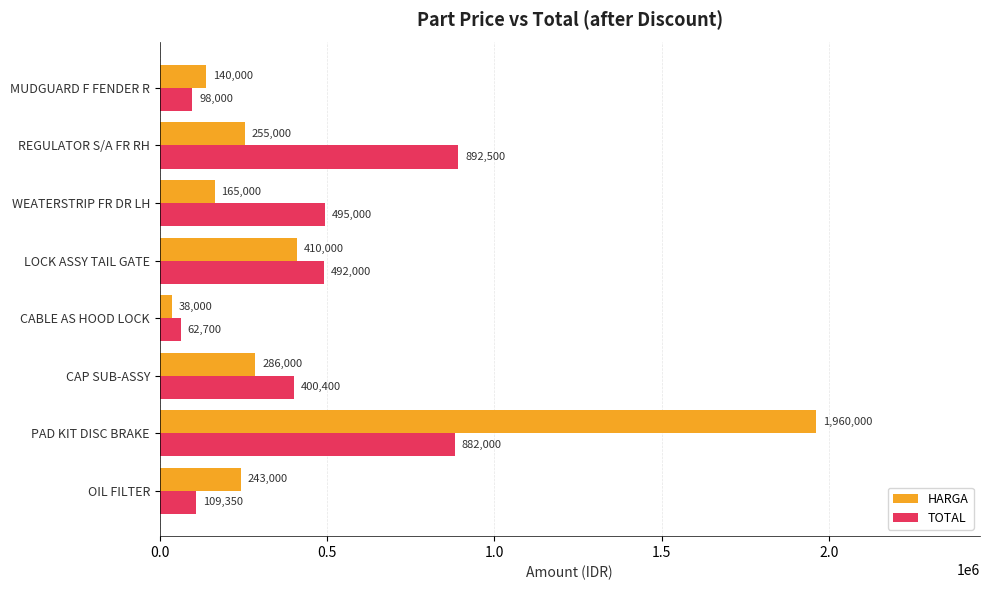

At LOCK ASSY TAIL GATE, list the series in order from smallest to largest.

HARGA, TOTAL